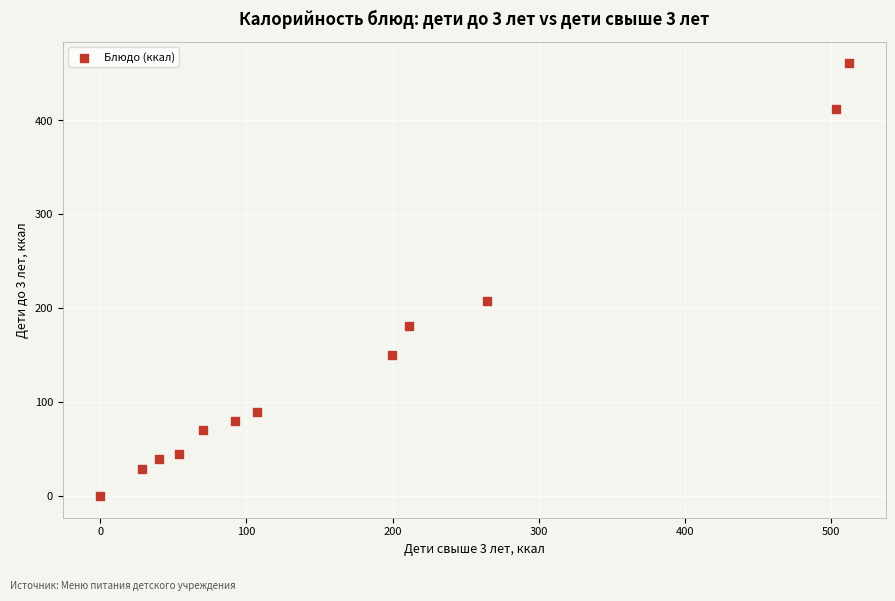

What is the average Y value?

147.0